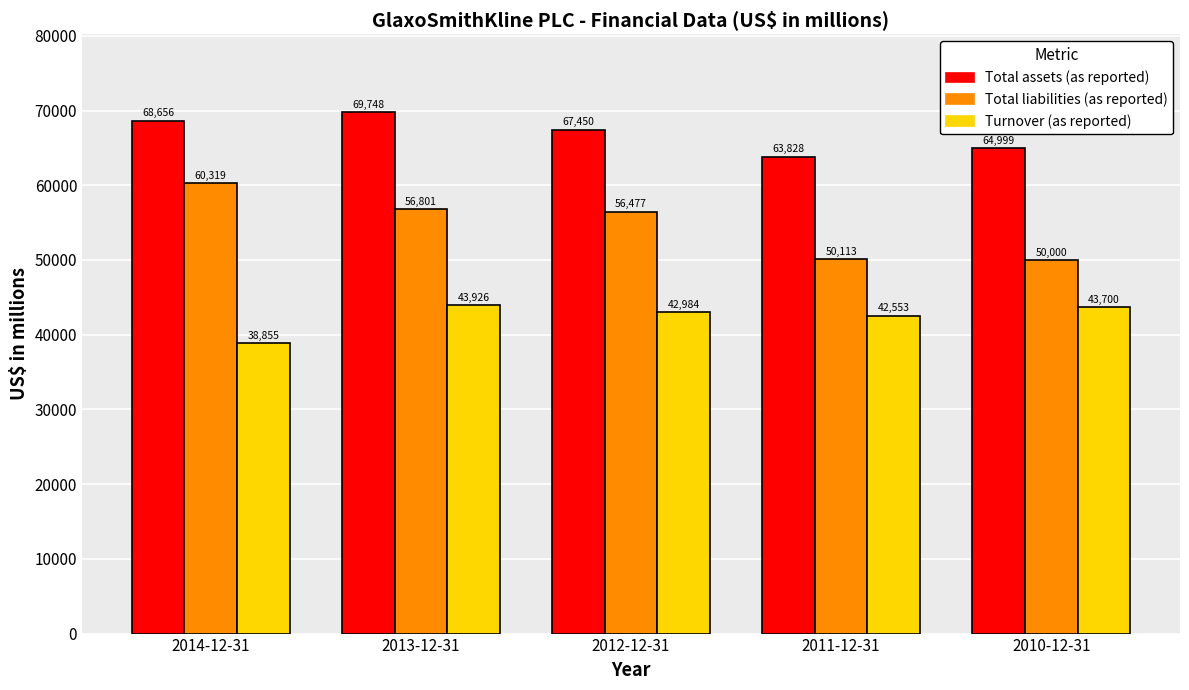

The value of Total assets (as reported) at 2011-12-31 is 63828. True or false?

True